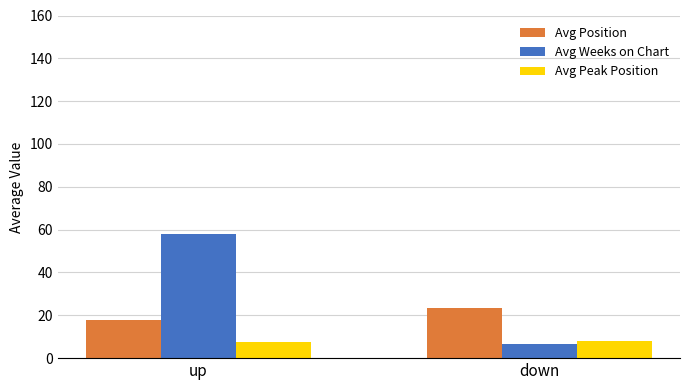

The value of Avg Position at up is 17.8. True or false?

True